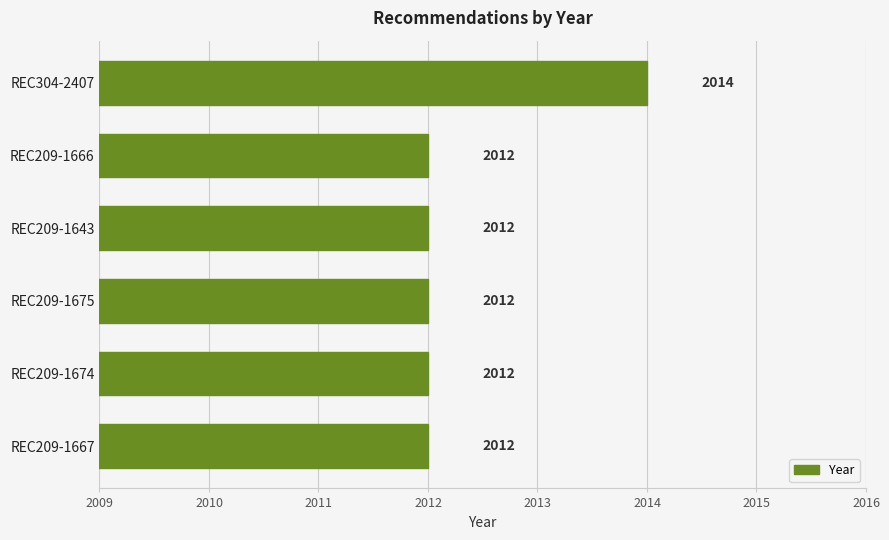

What is the label of the 4th bar from the bottom?

REC209-1643